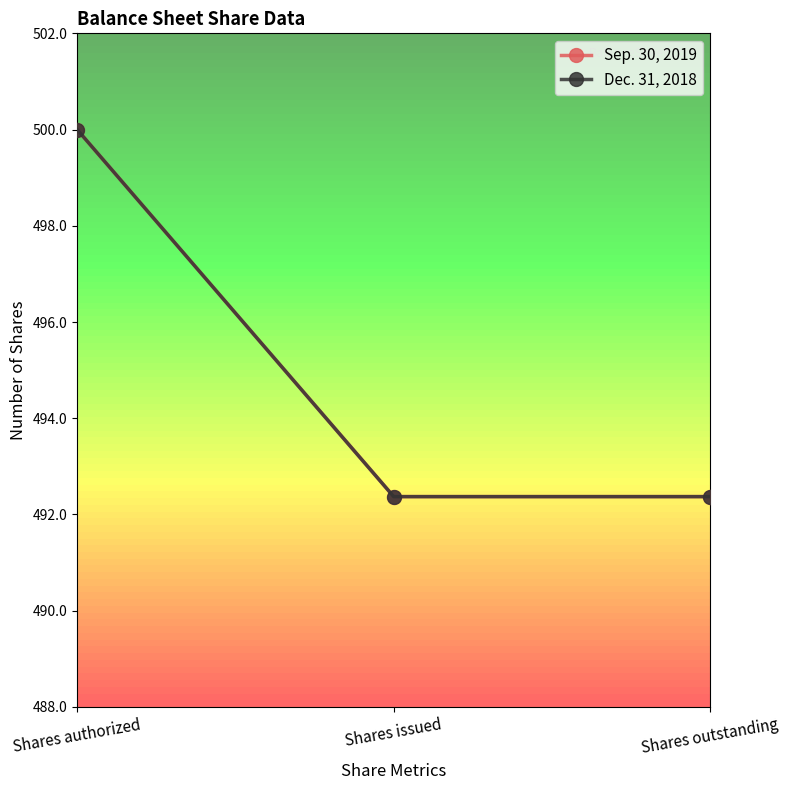

Does the chart have visible grid lines?

No